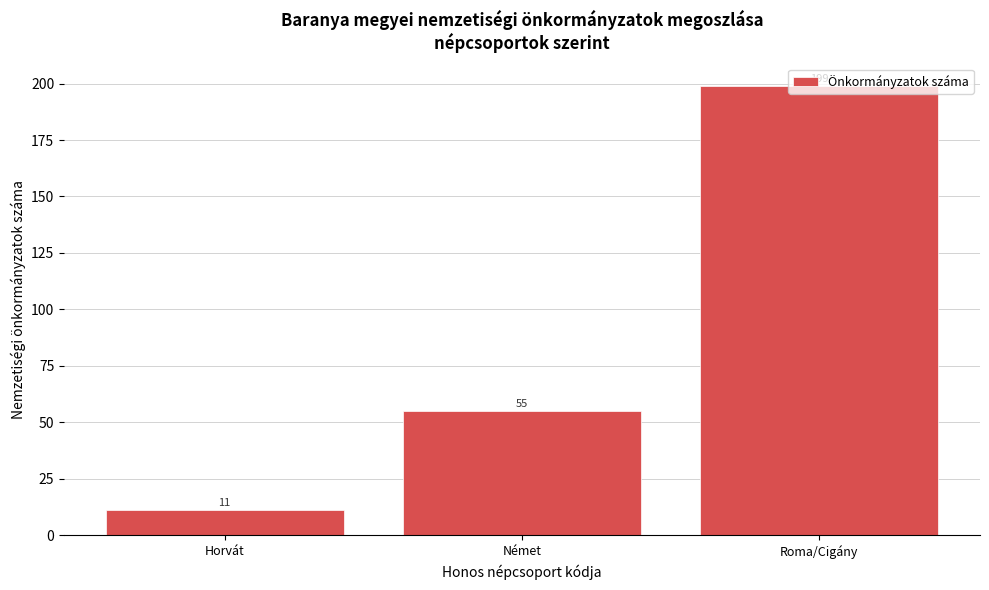

Which label corresponds to the smallest value in the chart?

Horvát